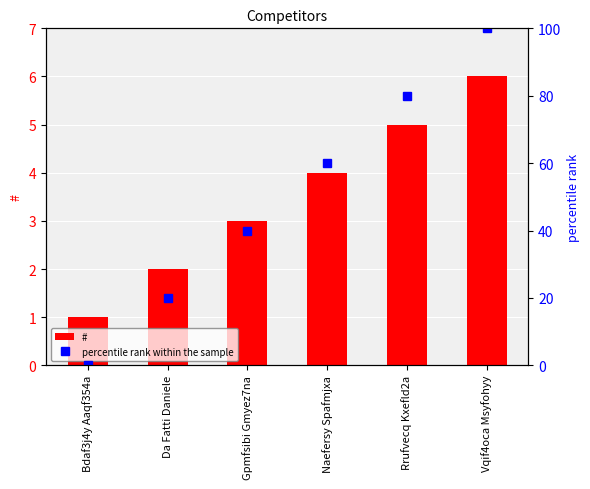

Reading left to right, list all the values displayed in this chart.

#: Bdaf3j4y Aaqf354a=1	Da Fatti Daniele=2	Gpmfsibi Gmyez7na=3	Naefersy Spafmjxa=4	Rrufvecq Kxefld2a=5	Vqif4oca Msyfohyy=6
percentile rank within the sample: Bdaf3j4y Aaqf354a=0	Da Fatti Daniele=20	Gpmfsibi Gmyez7na=40	Naefersy Spafmjxa=60	Rrufvecq Kxefld2a=80	Vqif4oca Msyfohyy=100